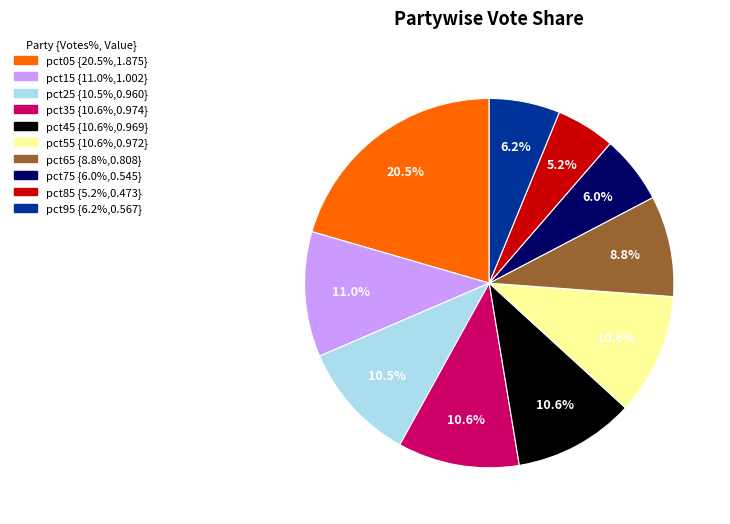

What portion of the pie excludes pct95?

93.8%